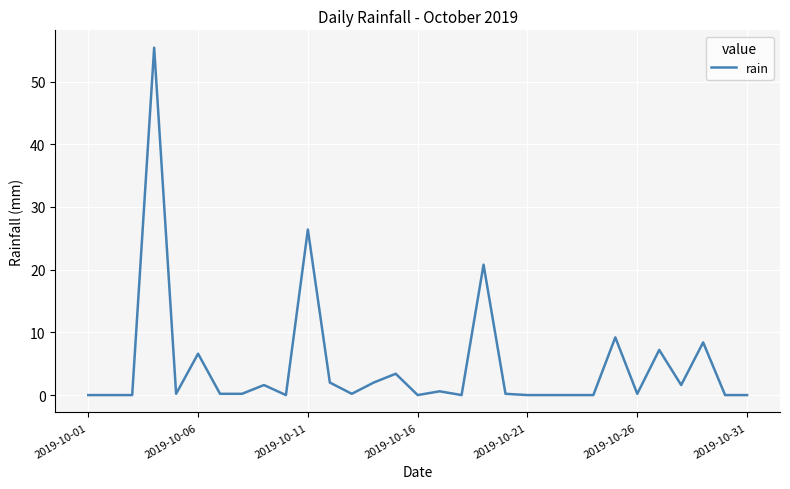

What is the maximum value shown in the chart?

55.4